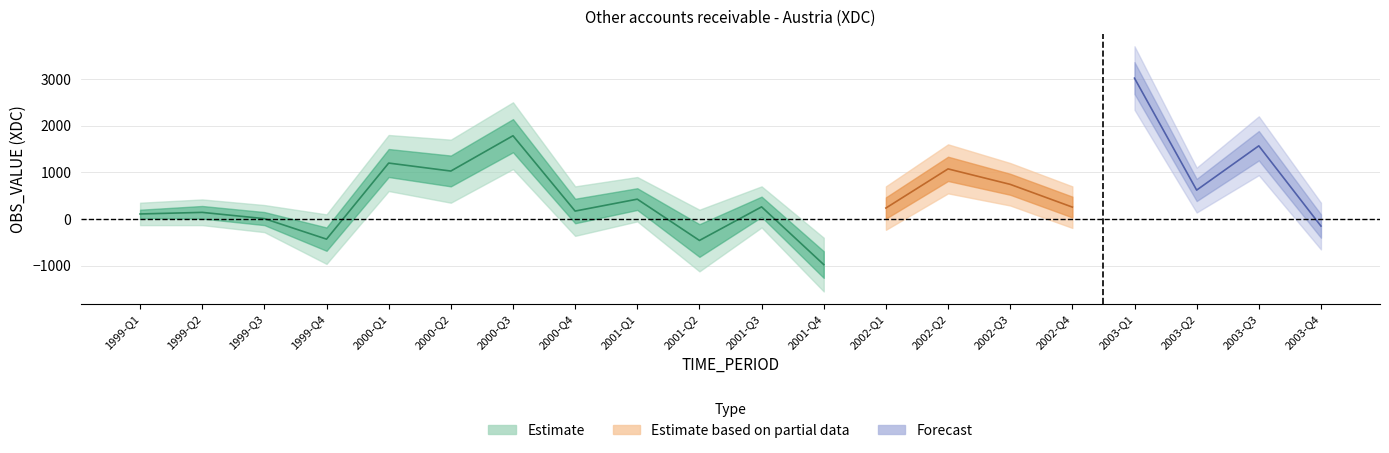

Is this an area chart (filled region under the line)?

No